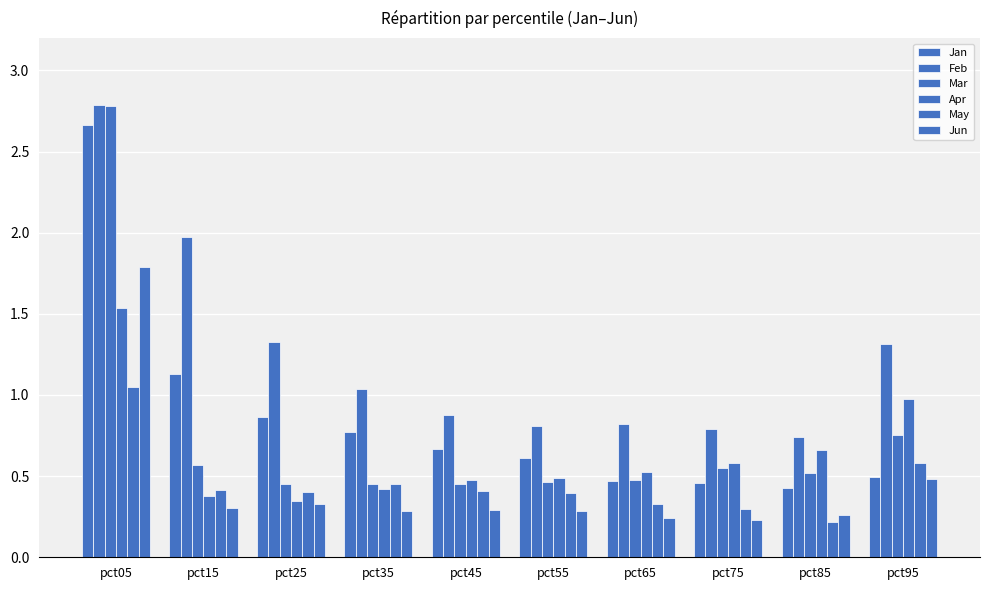

Does the chart contain any negative values?

No